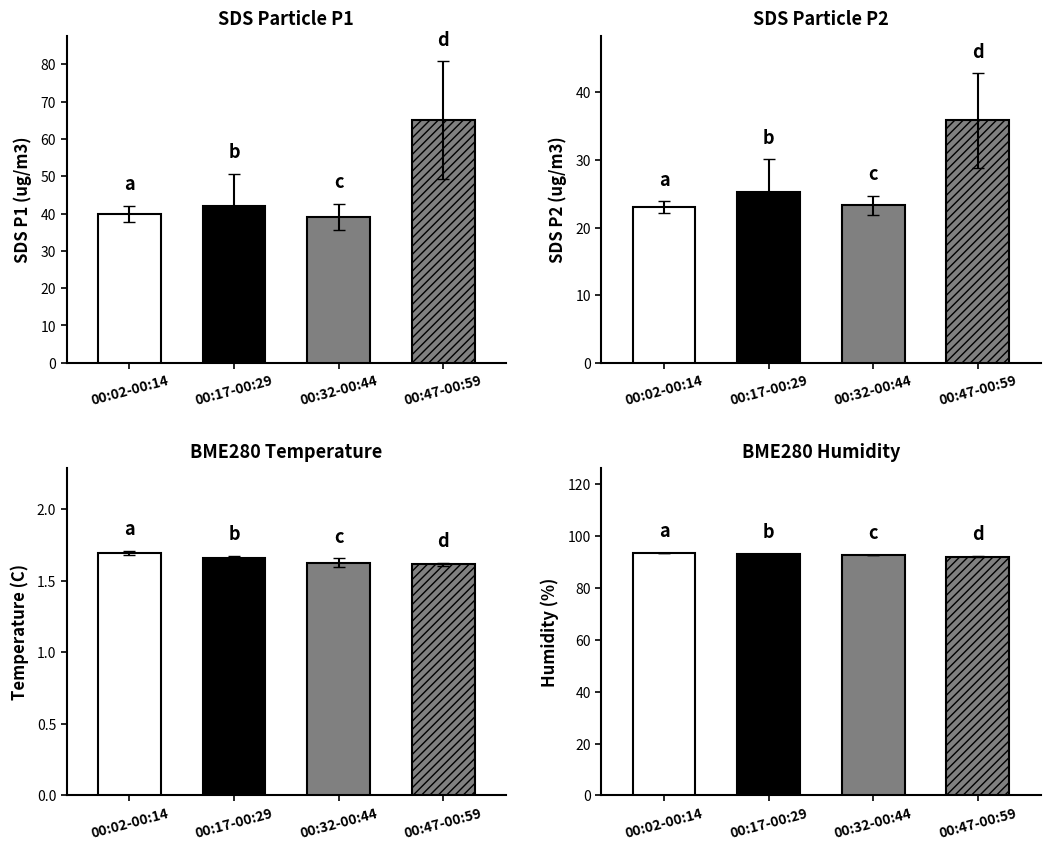

What is the difference between the highest and lowest values at 00:47?

90.7